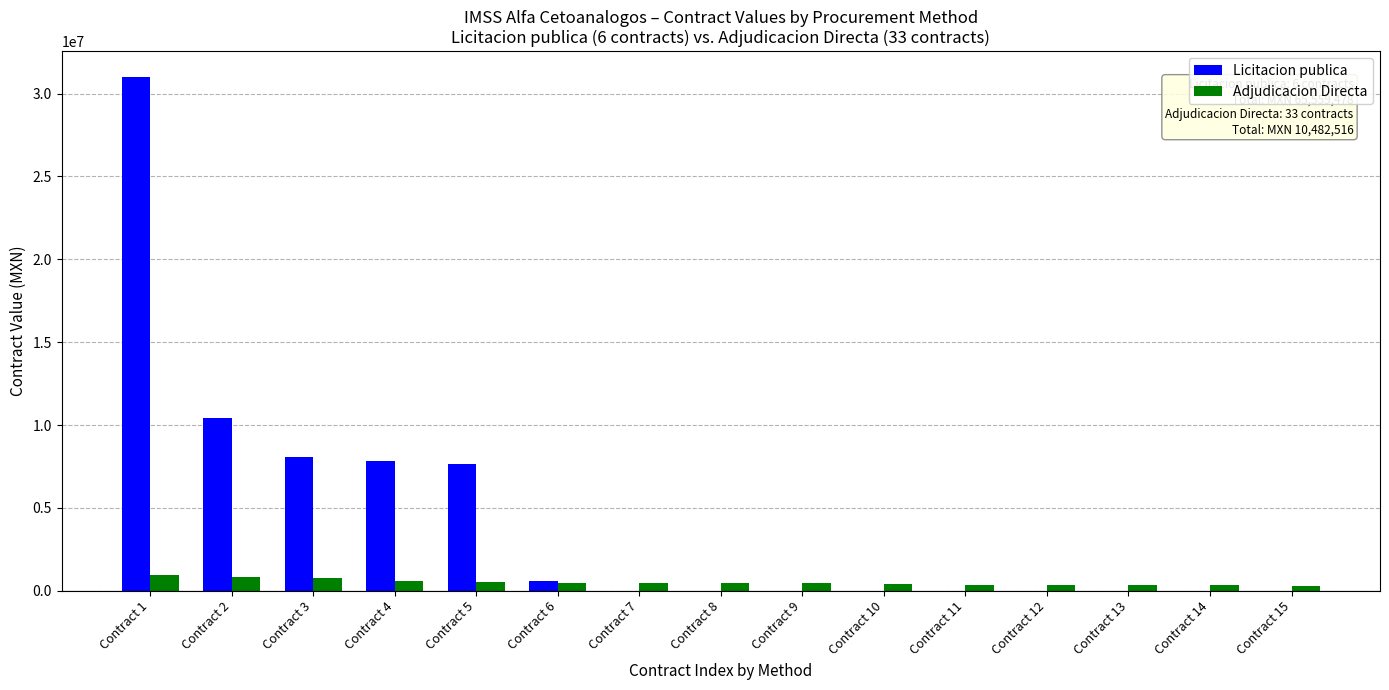

How many data points does each series have?

15